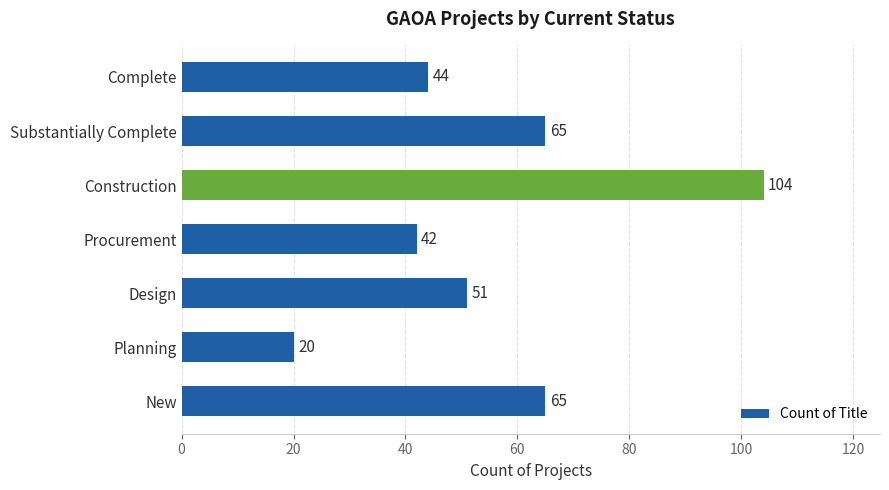

What is the change in value from Design to Procurement?

-9